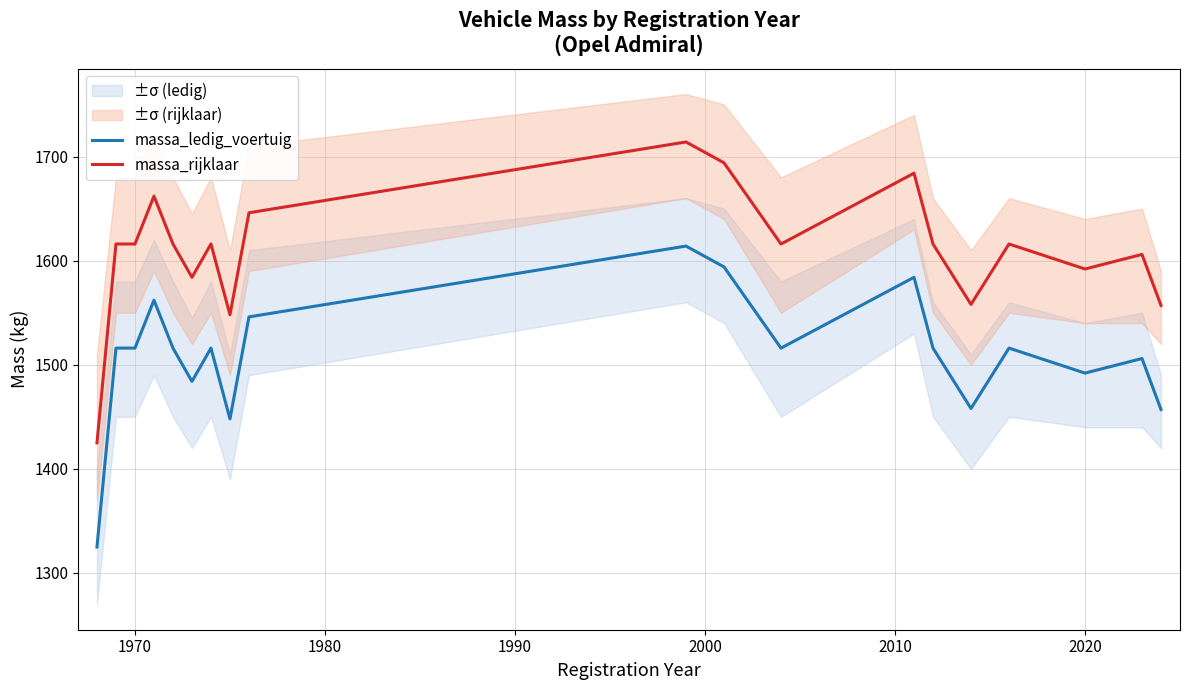

True or false: massa_rijklaar and massa_ledig_voertuig intersect in this chart.

False